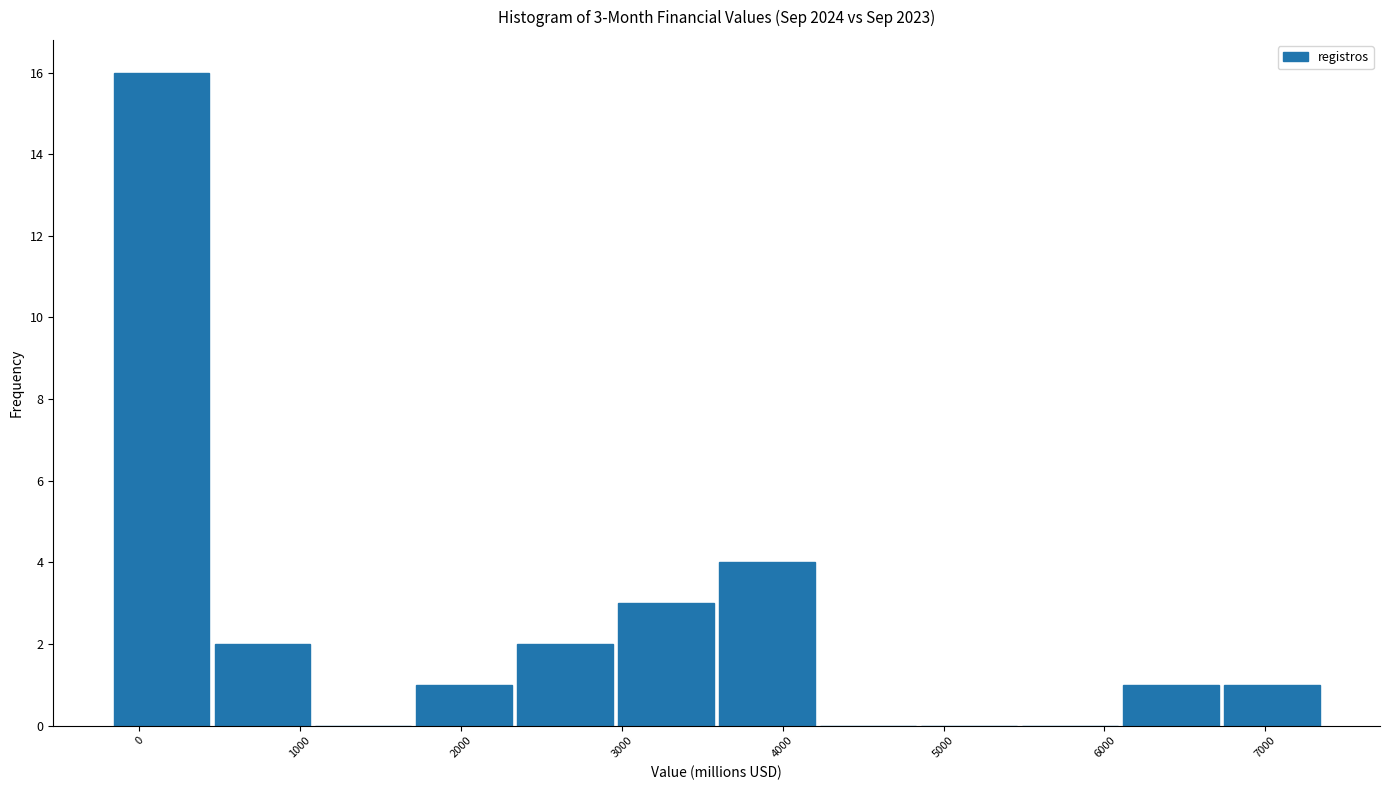

Which range on the x-axis has the tallest bar?

-200 to 500